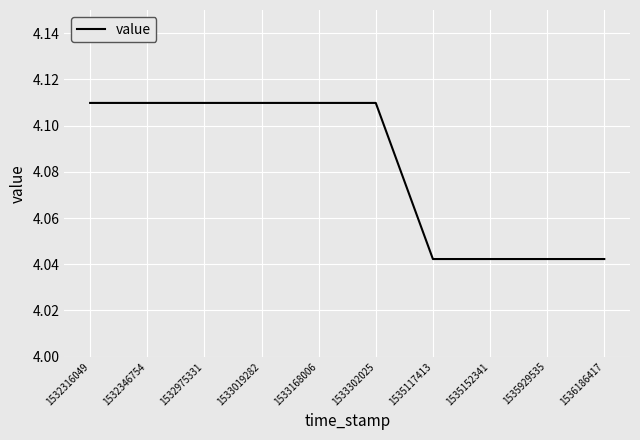

Between 1535152341 and 1532975331, which is larger?

1532975331